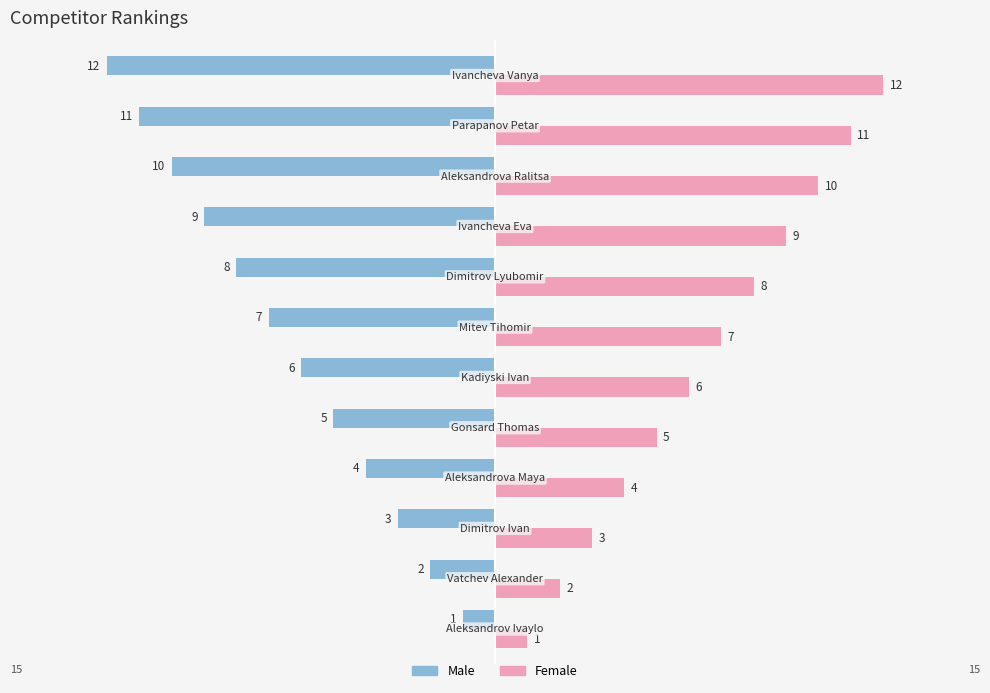

What is the lowest value of the Male series?

-12